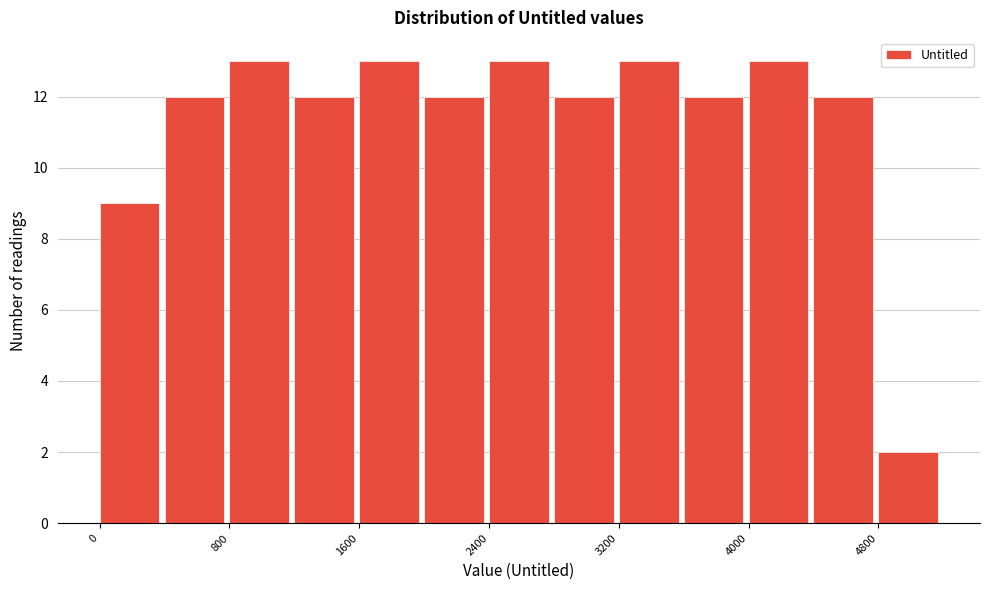

Reading left to right, transcribe this chart: for each bar, give the range it covers on the x-axis and its height. The values are not printed on the chart, so give them approximately, as read against the axis.

0 to 400: 9
400 to 800: 12
800 to 1200: 13
1200 to 1600: 12
1600 to 2000: 13
2000 to 2400: 12
2400 to 2800: 13
2800 to 3200: 12
3200 to 3600: 13
3600 to 4000: 12
4000 to 4400: 13
4400 to 4800: 12
4800 to 5200: 2